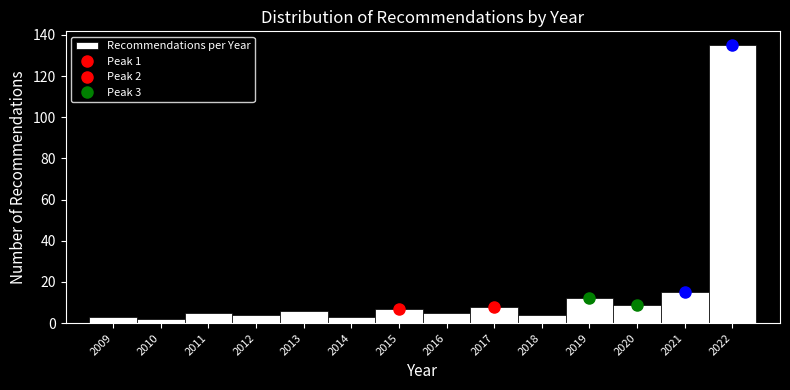

Over which range of the x-axis is the bar tallest?

2021.5 to 2022.5